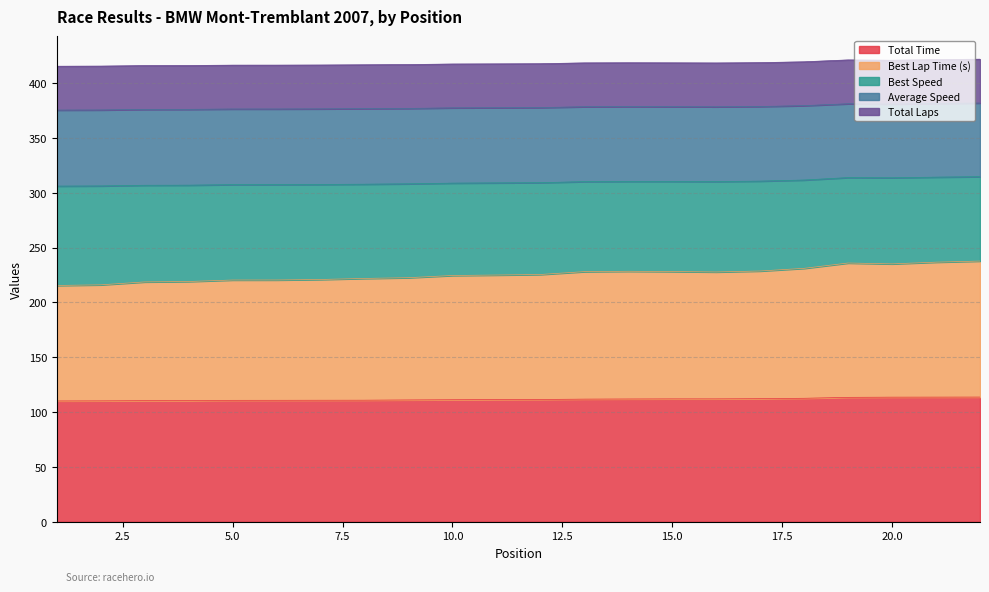

Between 22 and 6, which is larger?

22